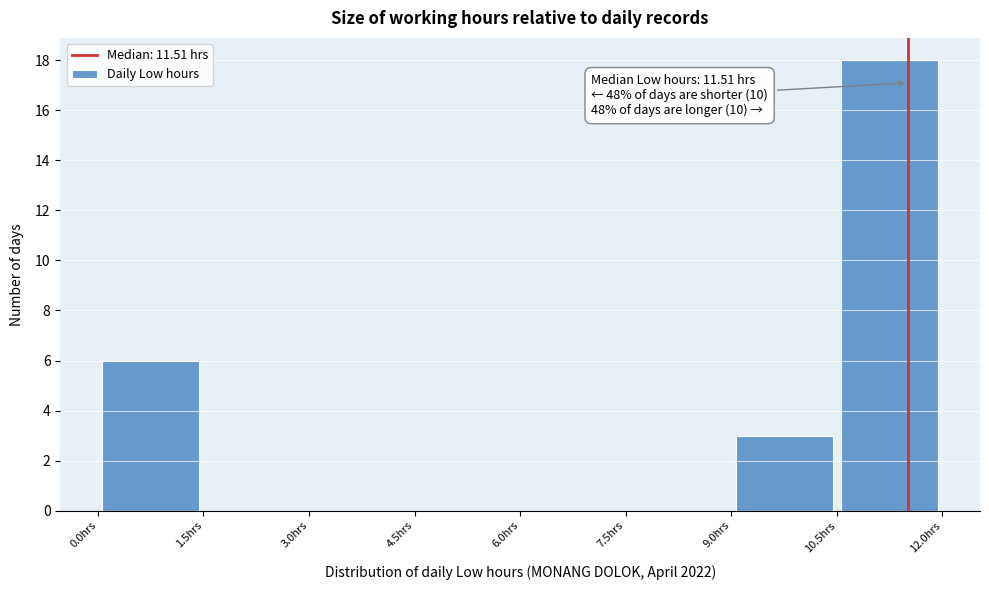

Over which range of the x-axis is the bar tallest?

10.5 to 12.0